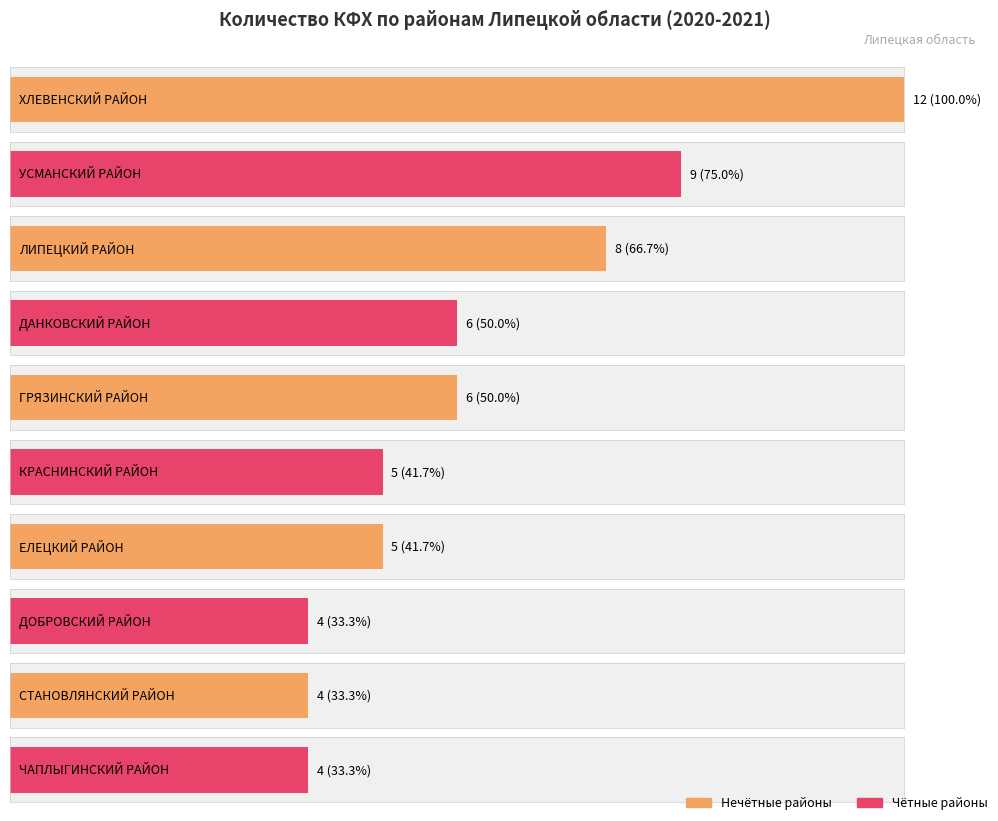

Which has a higher value, ЛИПЕЦКИЙ РАЙОН or КРАСНИНСКИЙ РАЙОН?

ЛИПЕЦКИЙ РАЙОН